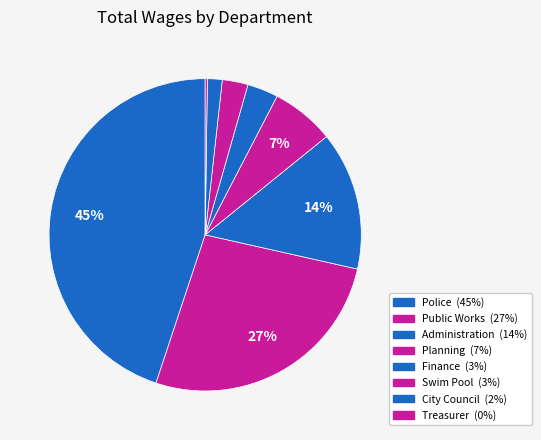

Does any single category account for the majority?

No